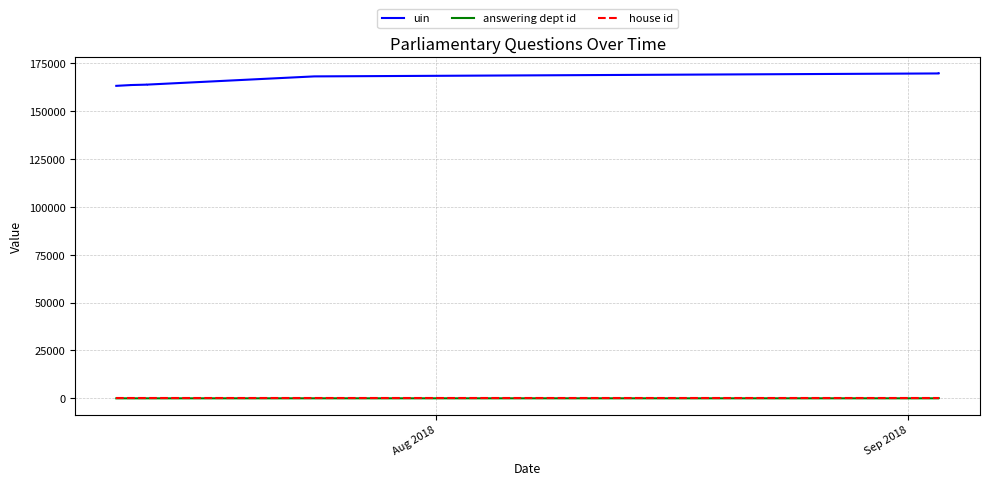

True or false: uin and answering dept id cross at least once.

False